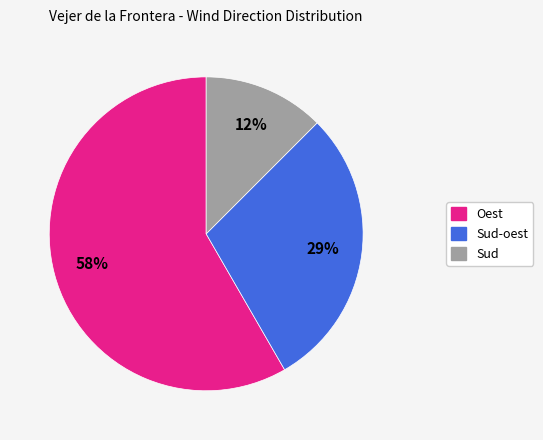

The Sud-oest slice represents 15% of the pie. True or false?

False